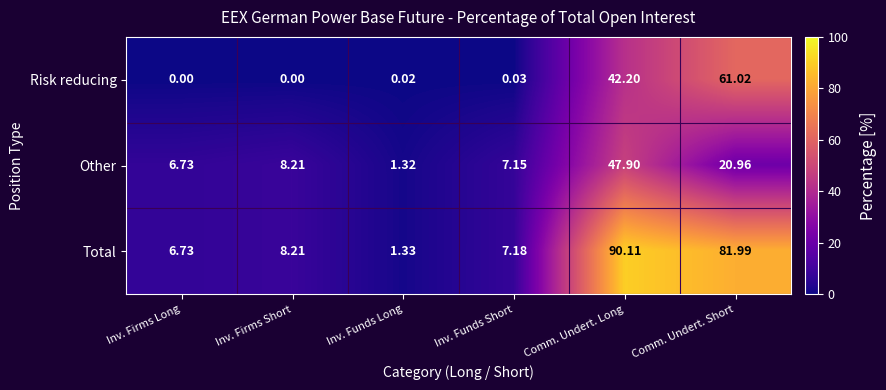

At which label does Other reach its minimum?

Inv. Funds Long